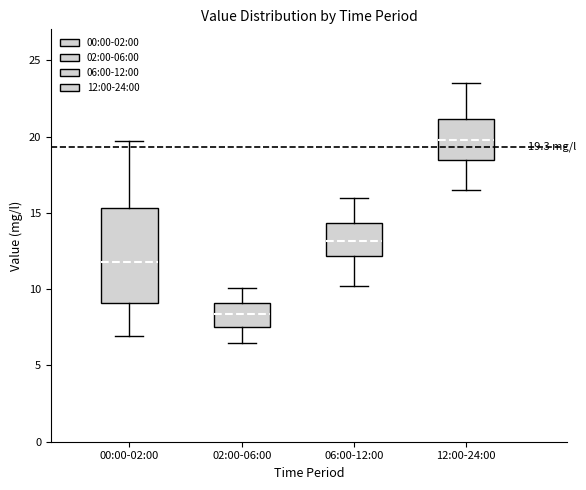

Comparing the boxes themselves (not the whiskers), which one is the tallest?

00:00-02:00